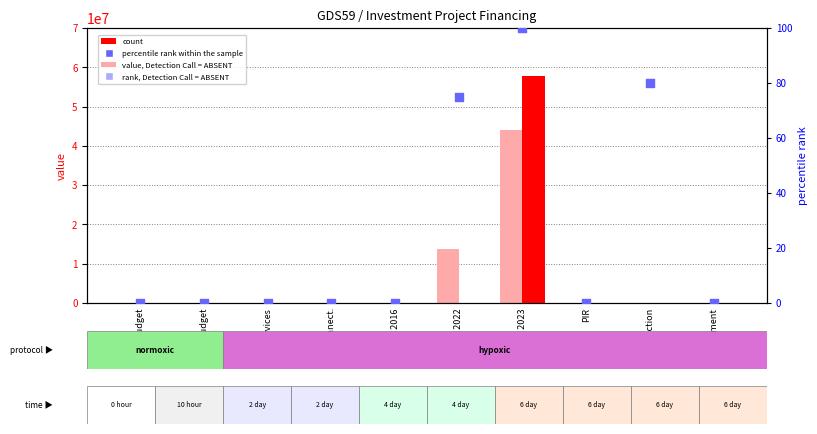

At which category is the sum across all series the highest?

other 2023